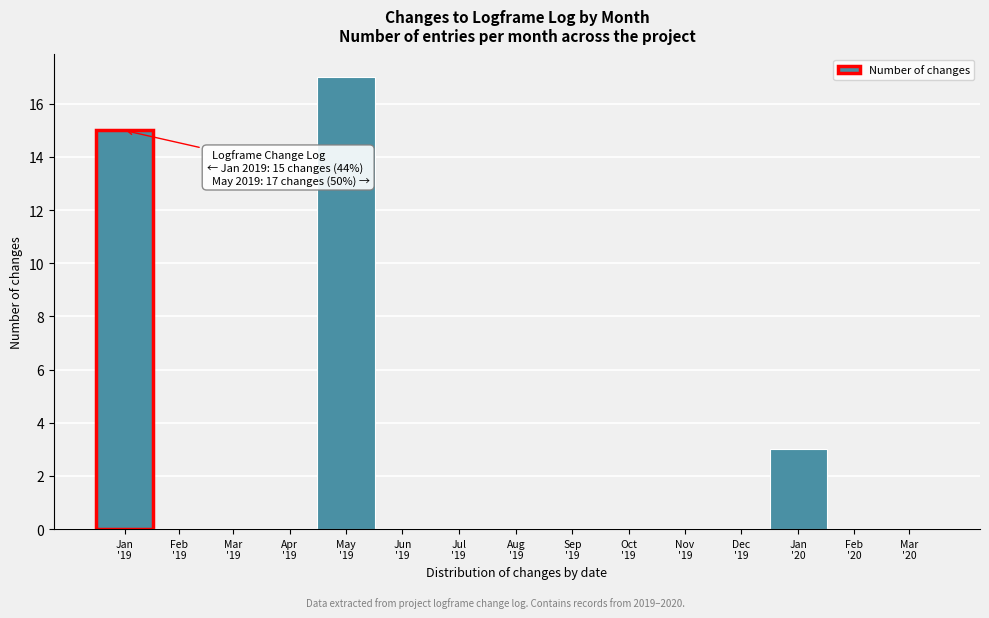

What is the sum of all values?

35